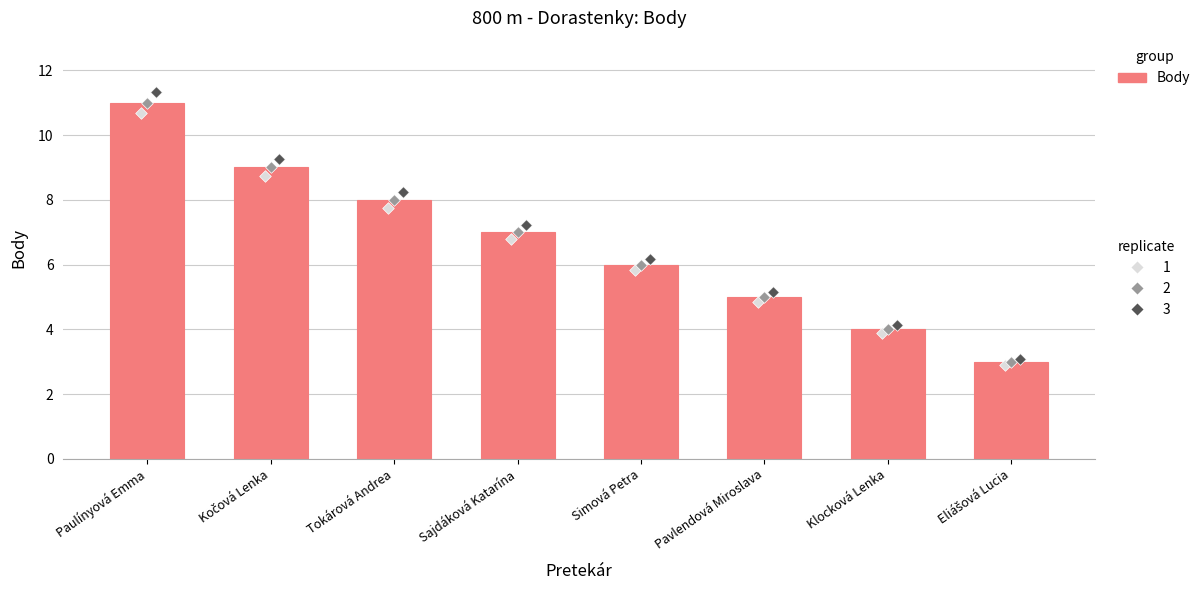

What is the change in value from Paulínyová Emma to Eliášová Lucia?

-8